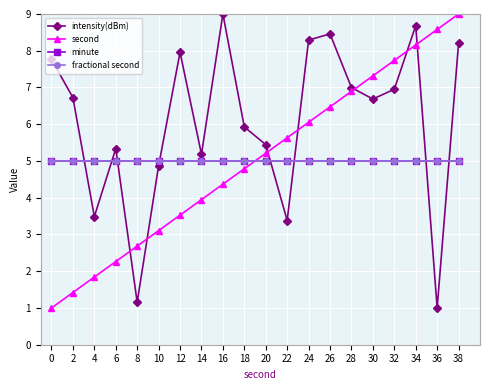

Is this an area chart (filled region under the line)?

No